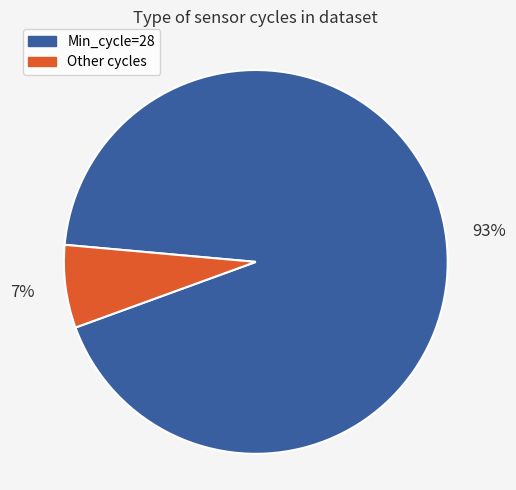

How many slices are in this pie chart?

2